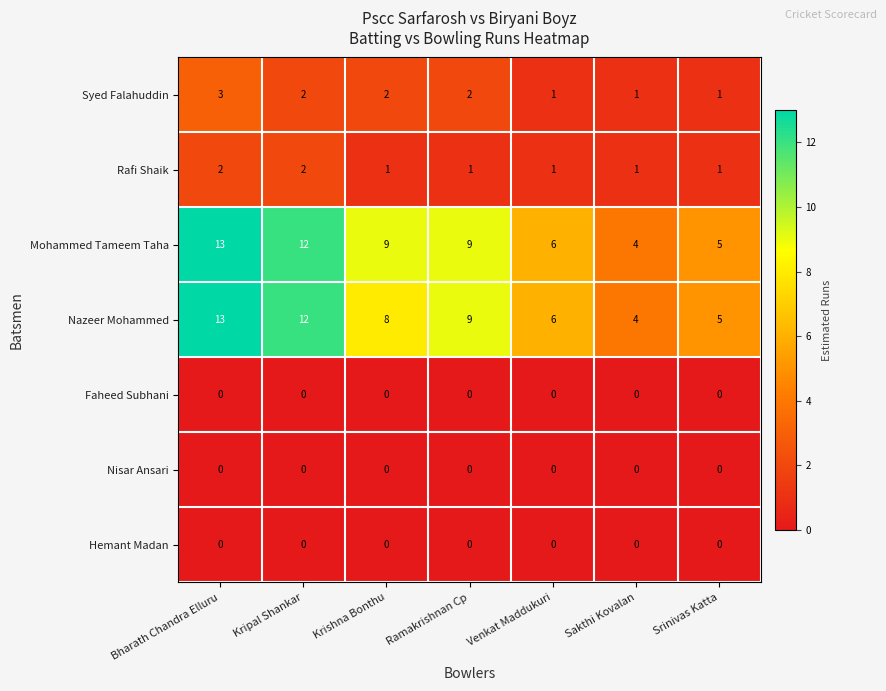

What is the spread (max minus min) of values at Srinivas Katta?

5